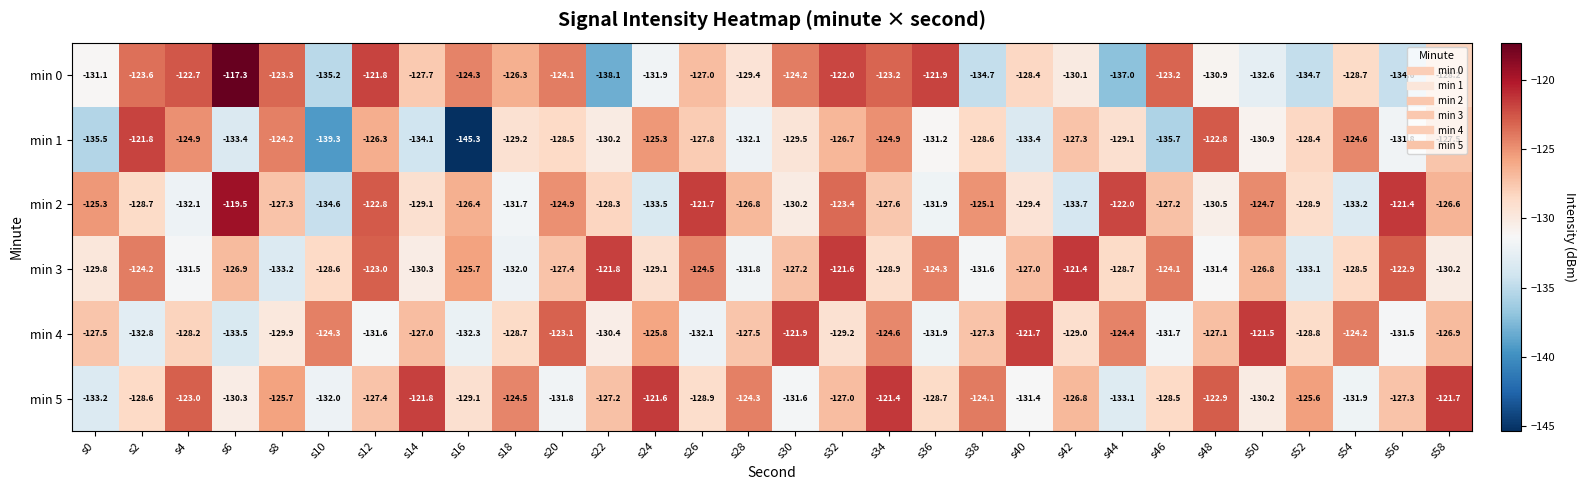

What is the total value across all series at s28?

-771.9